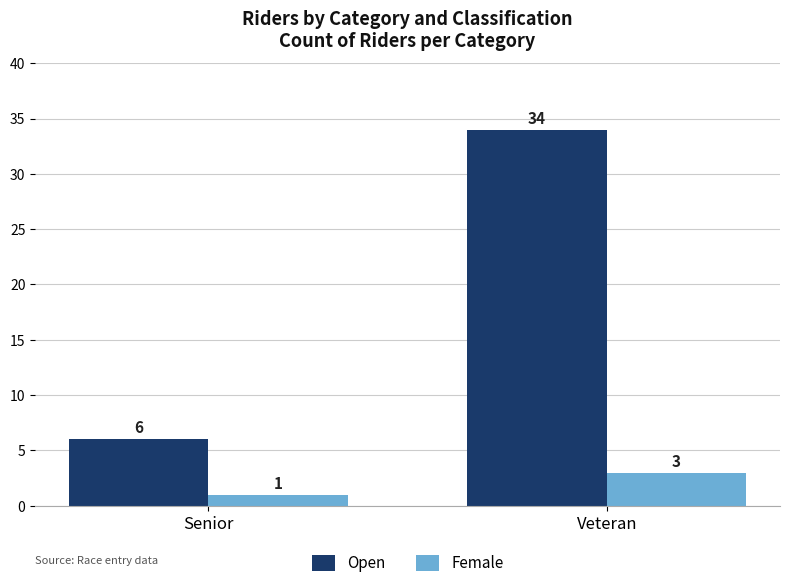

Reading left to right, transcribe all the data shown in this chart.

Open: Senior=6	Veteran=34
Female: Senior=1	Veteran=3